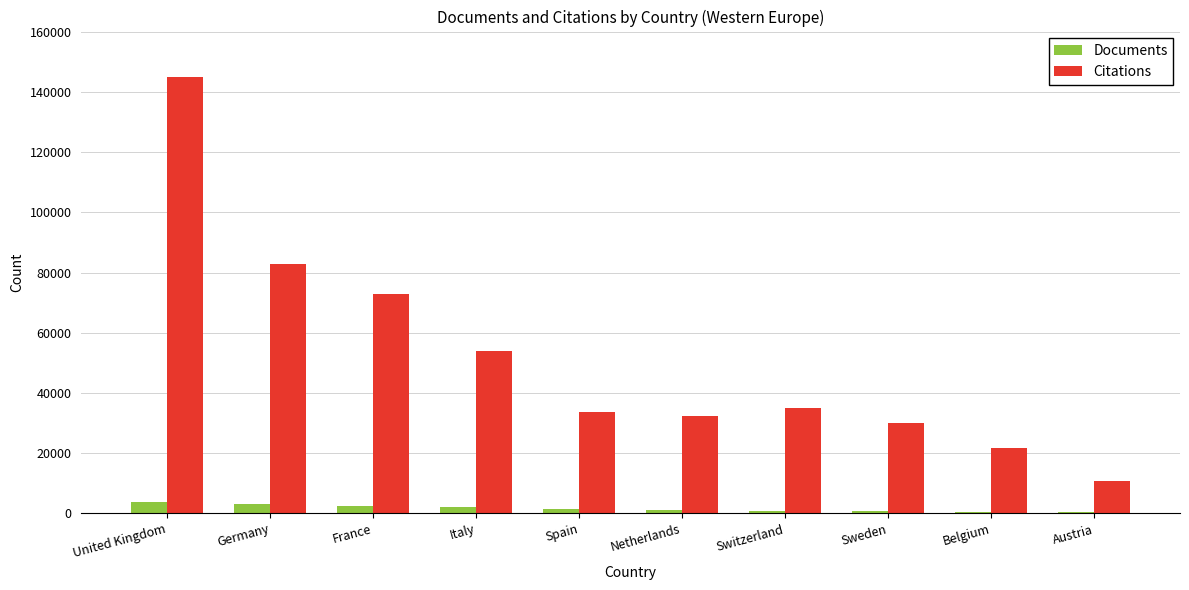

Is the value of Citations at Netherlands greater than the value of Documents at Italy?

Yes